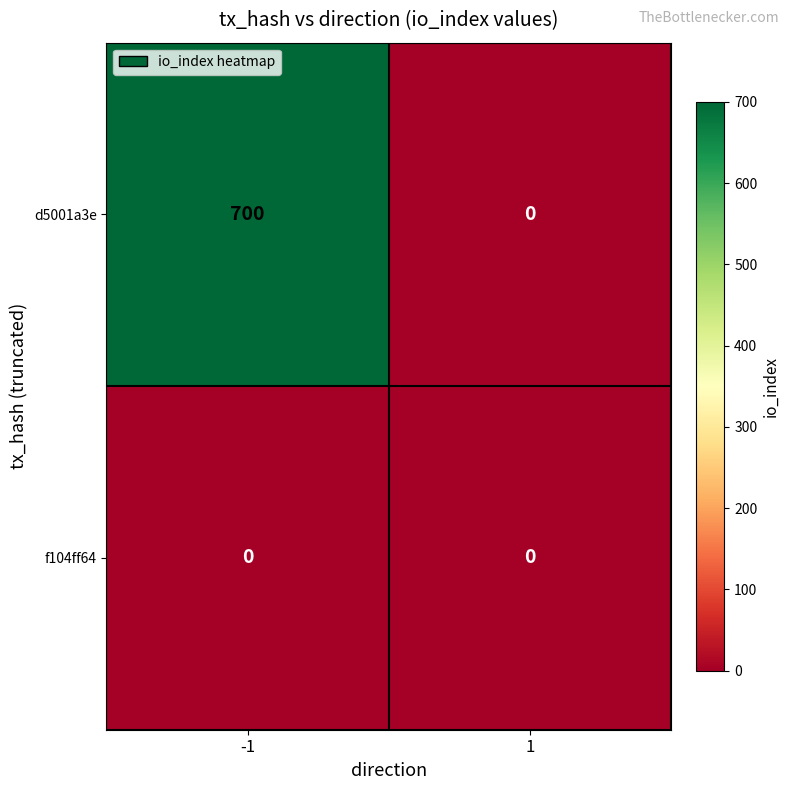

What is the difference between the d5001a3e values at -1 and 1?

700